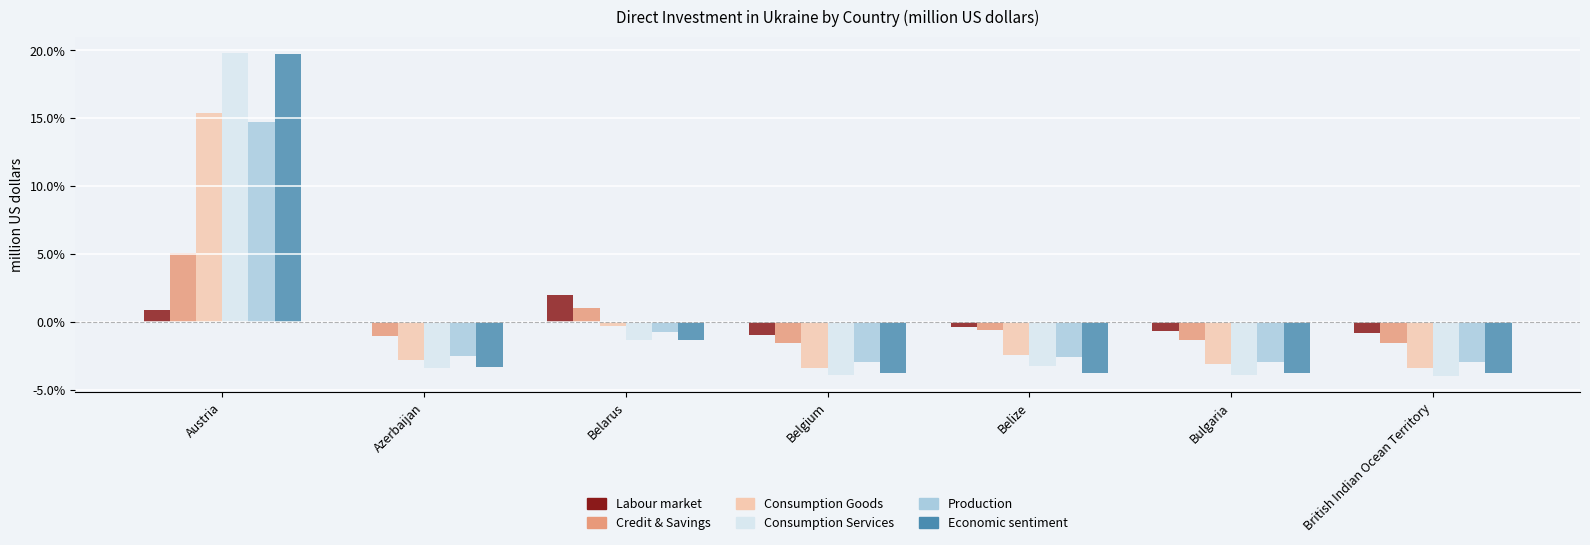

At which label is Consumption Services closest to 7?

Belarus